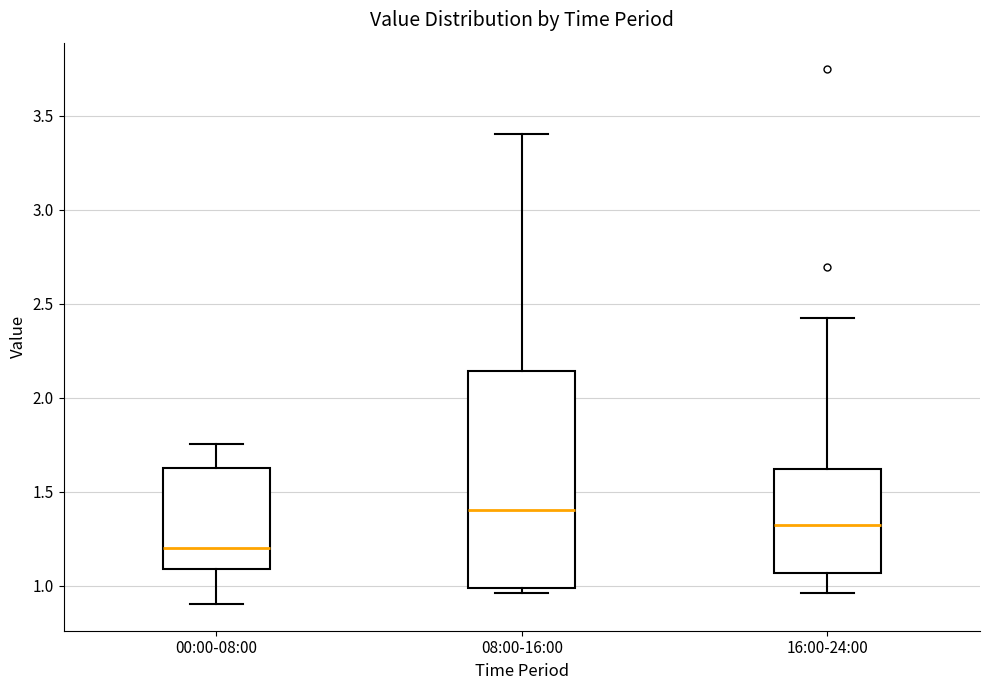

Reading left to right, transcribe this box plot: for each box, give where its median line is, the range the box spans, and where its two whiskers end, as read against the y-axis. The values are not printed on the chart, so give them approximately, as read against the axis.

00:00-08:00: median 1.20, box 1.10 to 1.60, whiskers 0.90 to 1.75
08:00-16:00: median 1.40, box 1.00 to 2.15, whiskers 0.95 to 3.40
16:00-24:00: median 1.30, box 1.05 to 1.60, whiskers 0.95 to 2.45